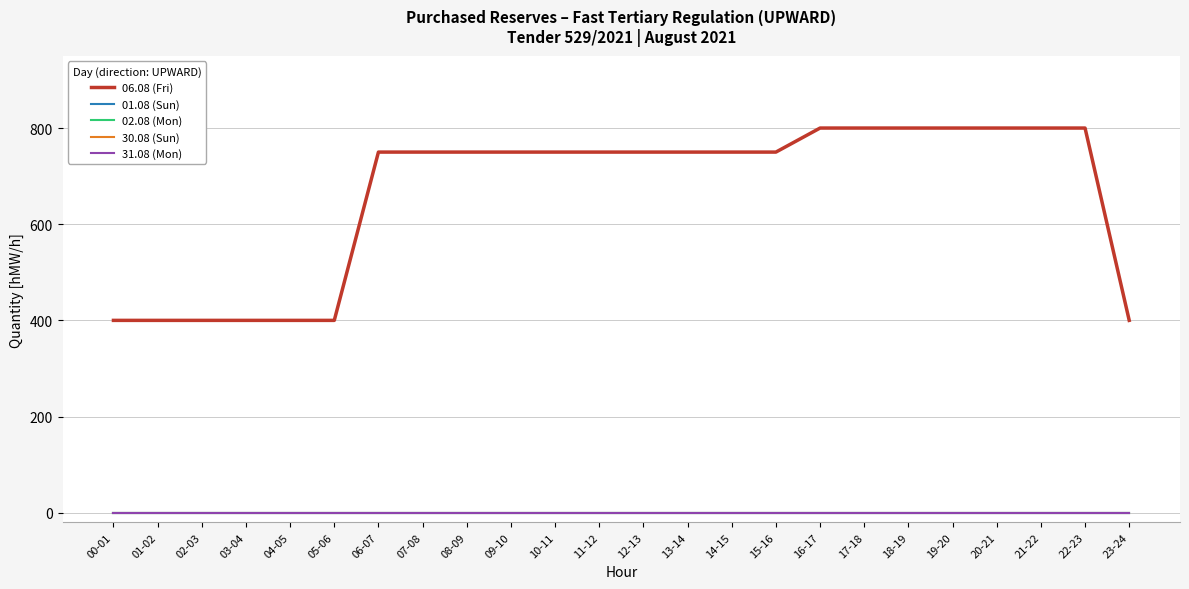

Is this an area chart (filled region under the line)?

No